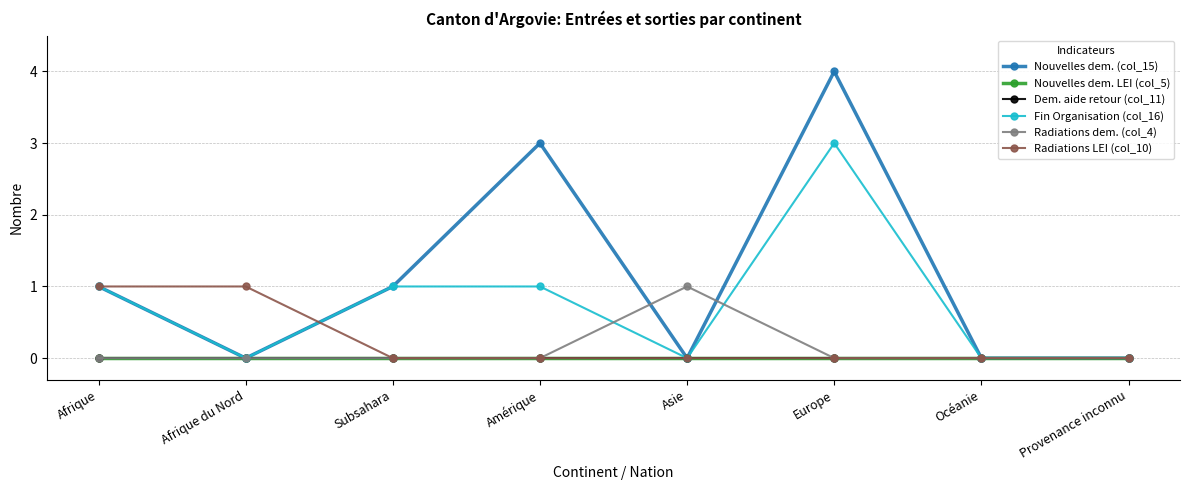

True or false: Radiations dem. (col_4) has a value of 2 at Asie.

False